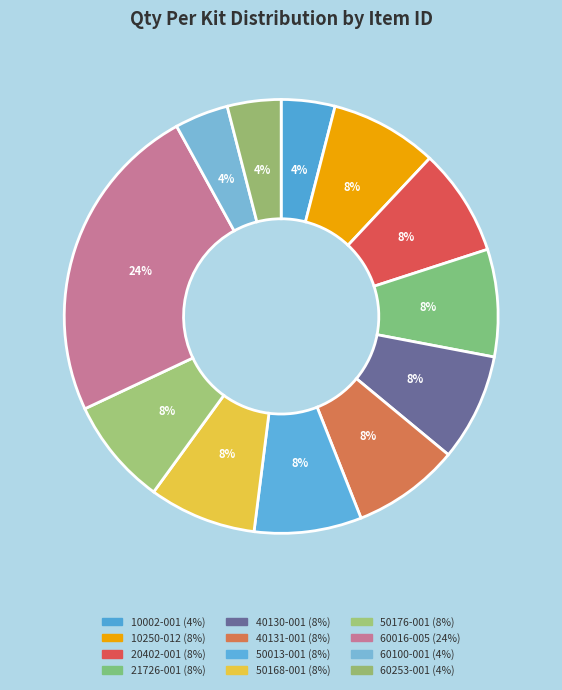

How many segments does this pie chart have?

12